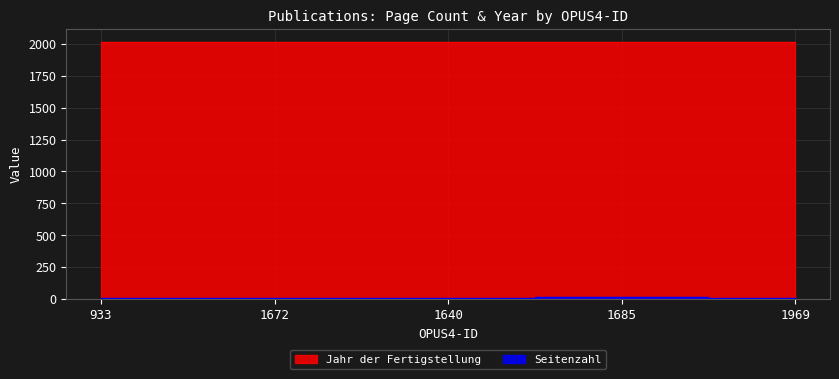

What is the average value of the Jahr der Fertigstellung series?

2016